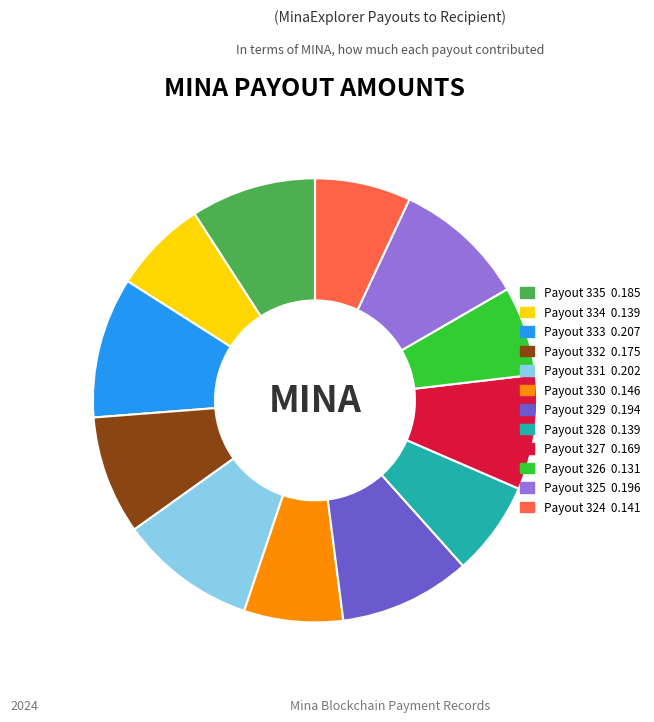

How many segments does this pie chart have?

12